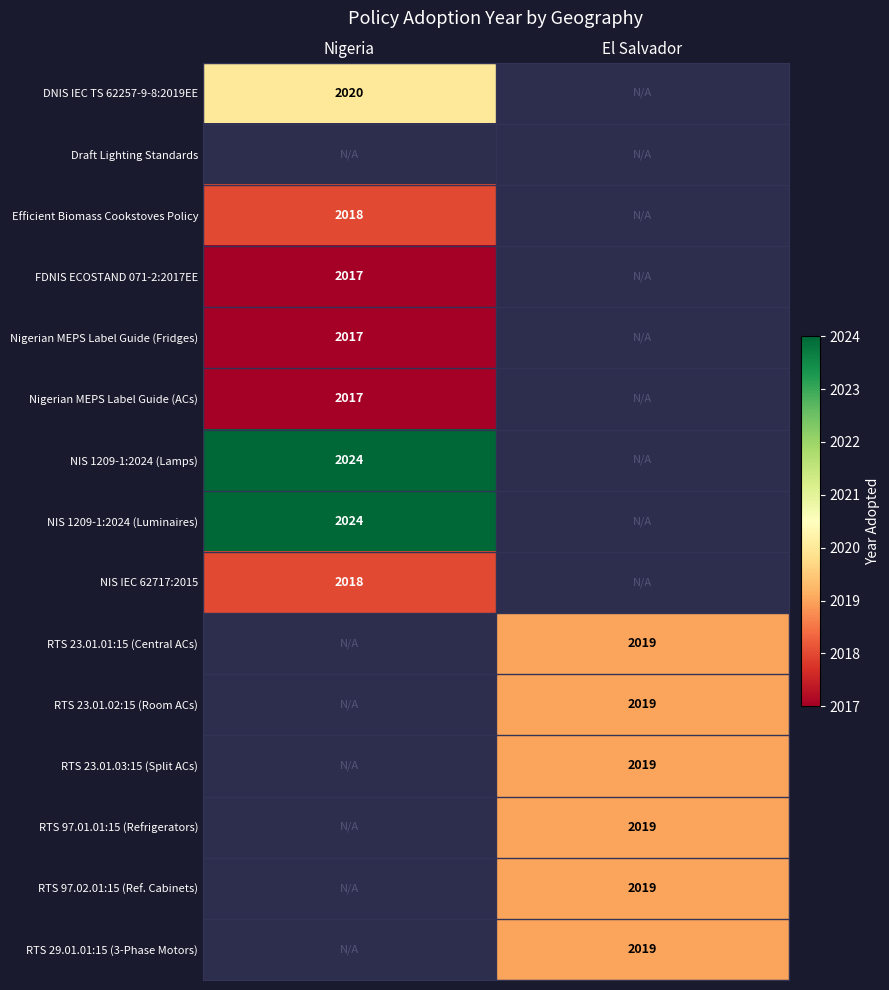

Is the value of Nigerian MEPS Label Guide (ACs) at Nigeria greater than the value of RTS 29.01.01:15 (3-Phase Motors) at El Salvador?

No